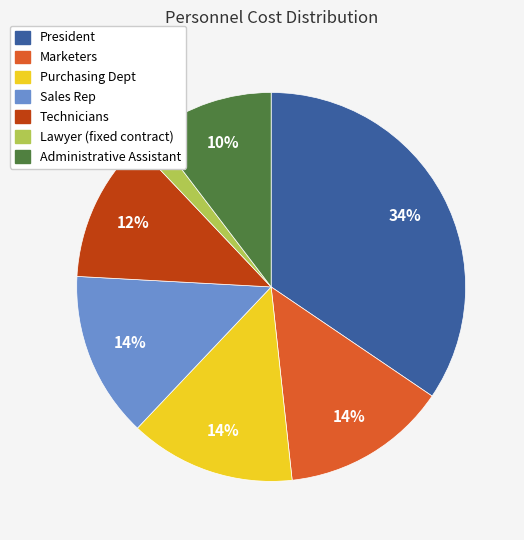

What is the largest slice in the pie chart?

President